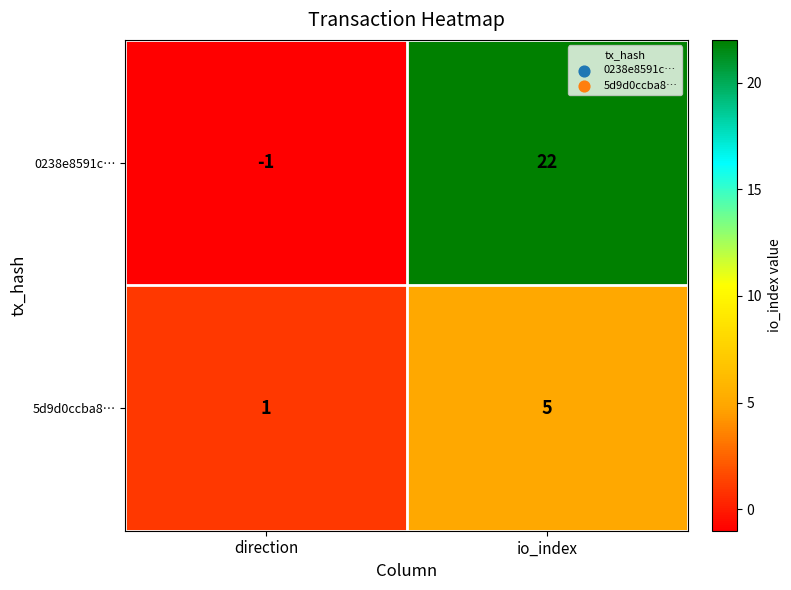

What value does the 0238e8591c… series have at io_index, to the nearest 5?

20